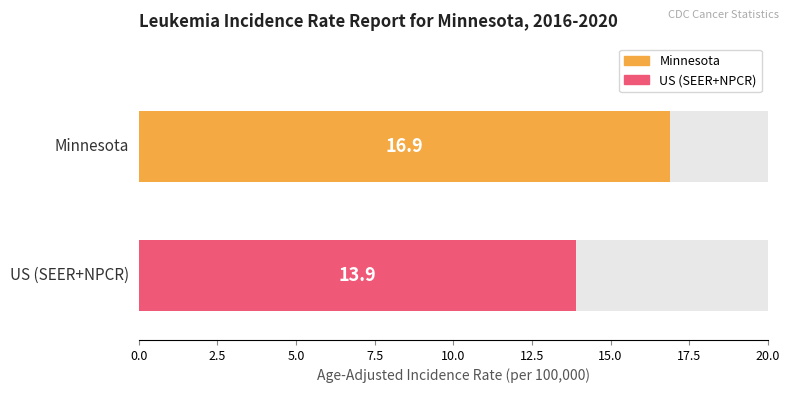

Is the value of Upper 95% CI at Minnesota greater than the value of Age-Adjusted Incidence Rate at Minnesota?

Yes